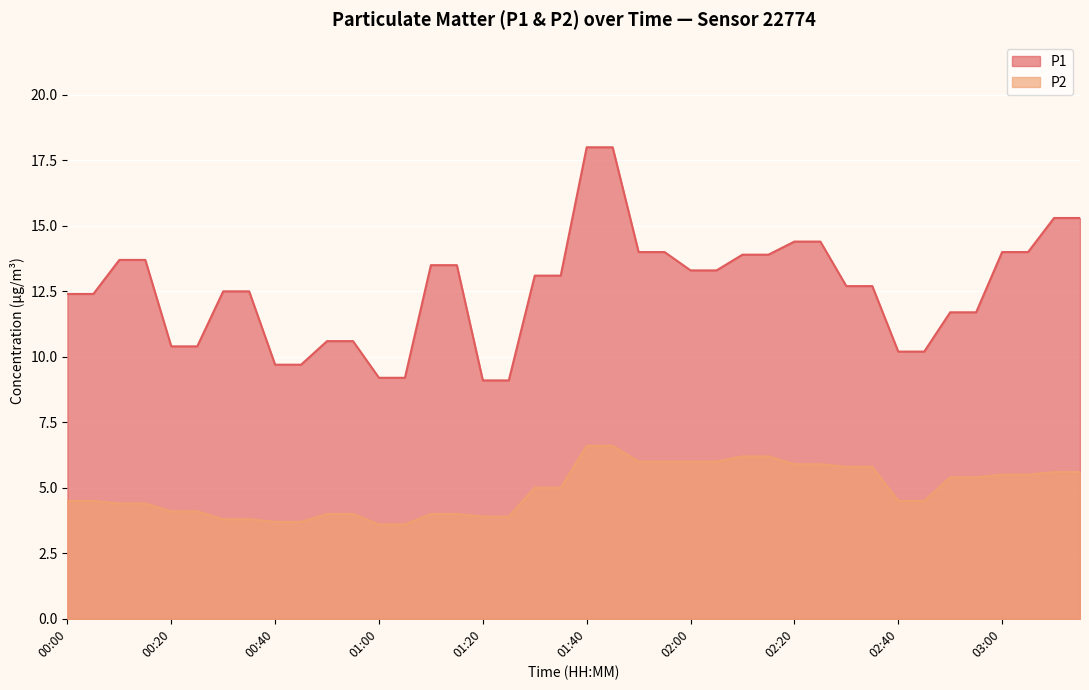

Rank the categories by P2 value from lowest to highest.

01:00, 01:05, 00:40, 00:45, 00:30, 00:35, 01:20, 01:25, 00:50, 00:55, 01:10, 01:15, 00:20, 00:25, 00:10, 00:15, 00:00, 00:05, 02:40, 02:45, 01:30, 01:35, 02:50, 02:55, 03:00, 03:05, 03:10, 03:15, 02:30, 02:35, 02:20, 02:25, 01:50, 01:55, 02:00, 02:05, 02:10, 02:15, 01:40, 01:45